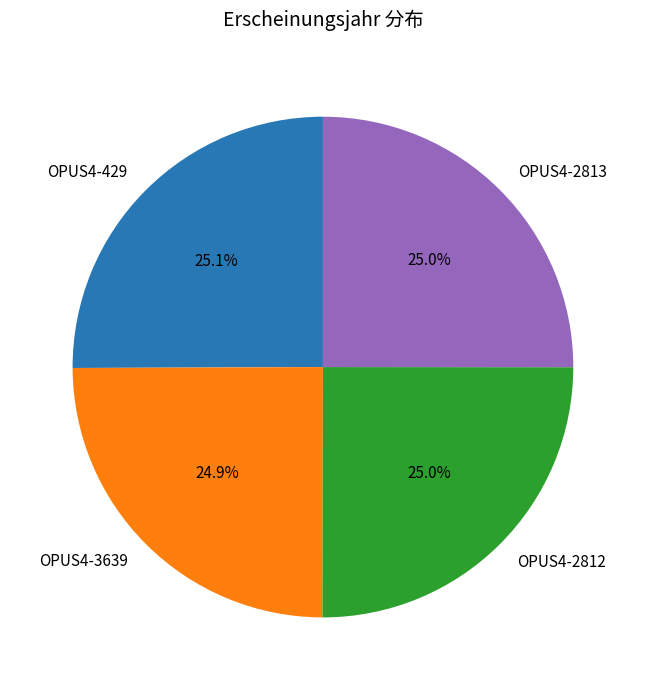

Is there a majority slice in this chart?

No